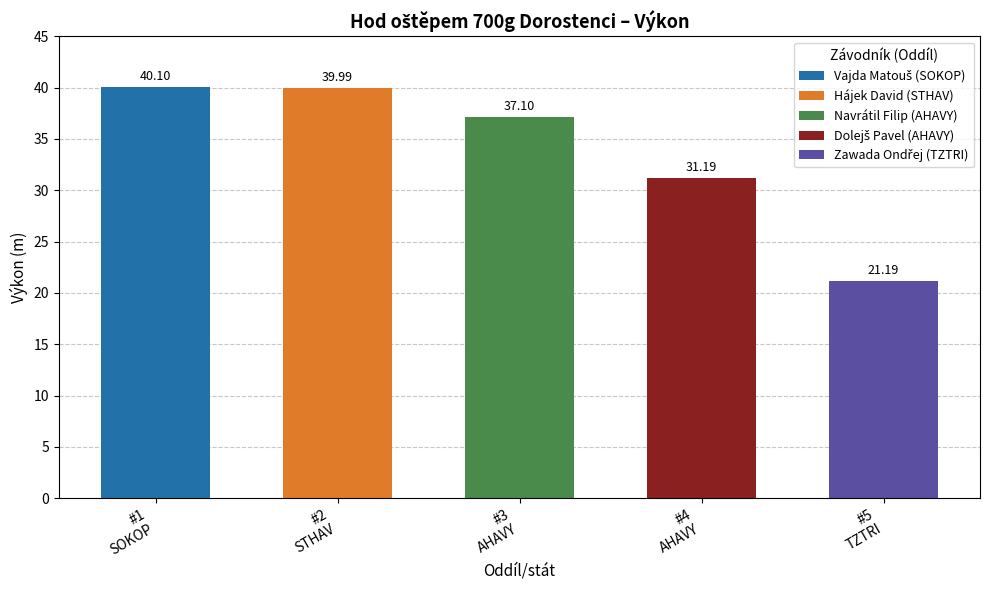

The chart shows a value of 40.1 at #1
SOKOP. True or false?

True